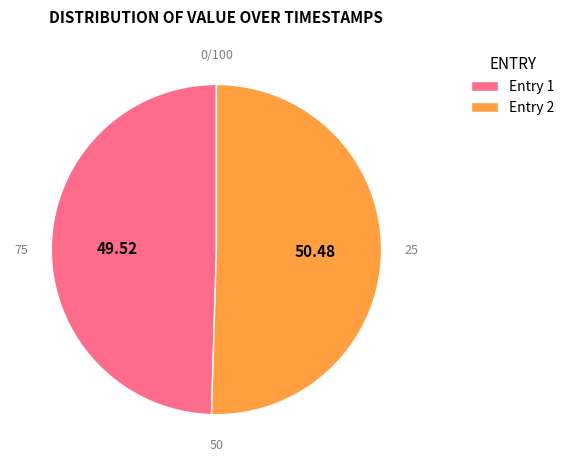

True or false: 2019-05-02T05:11:20.837Z accounts for 56% of the total.

False